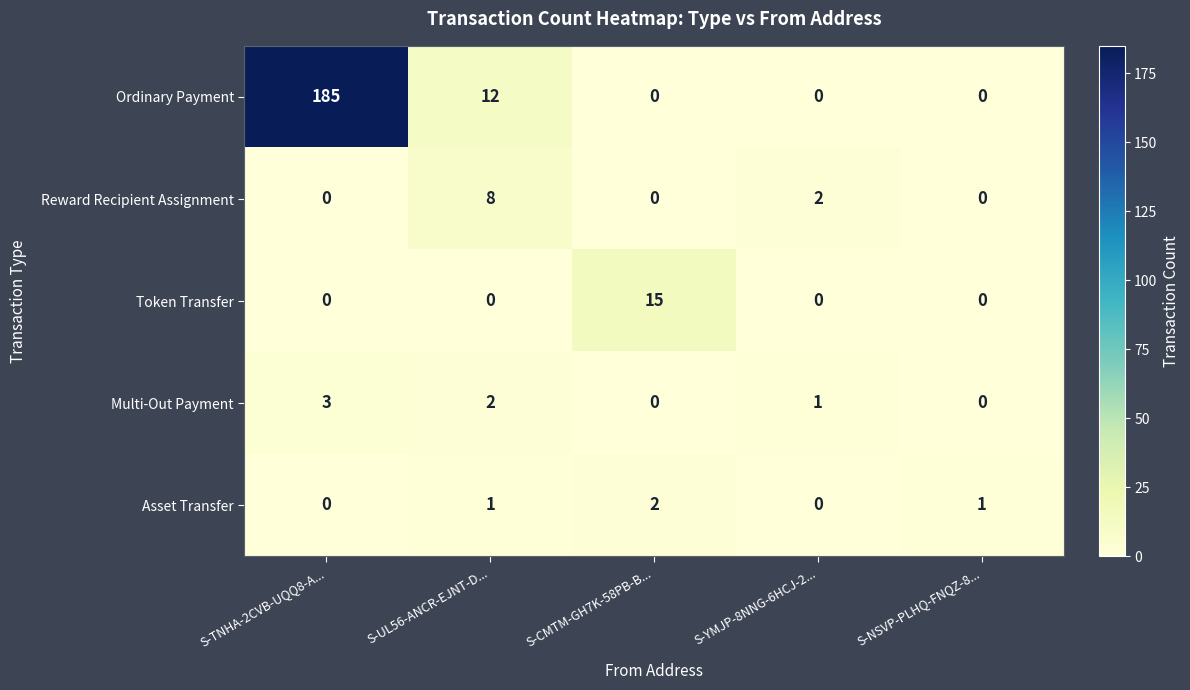

Reading left to right, what are all the values shown in this chart?

Ordinary Payment: 185	12	0	0	0
Reward Recipient Assignment: 0	8	0	2	0
Token Transfer: 0	0	15	0	0
Multi-Out Payment: 3	2	0	1	0
Asset Transfer: 0	1	2	0	1